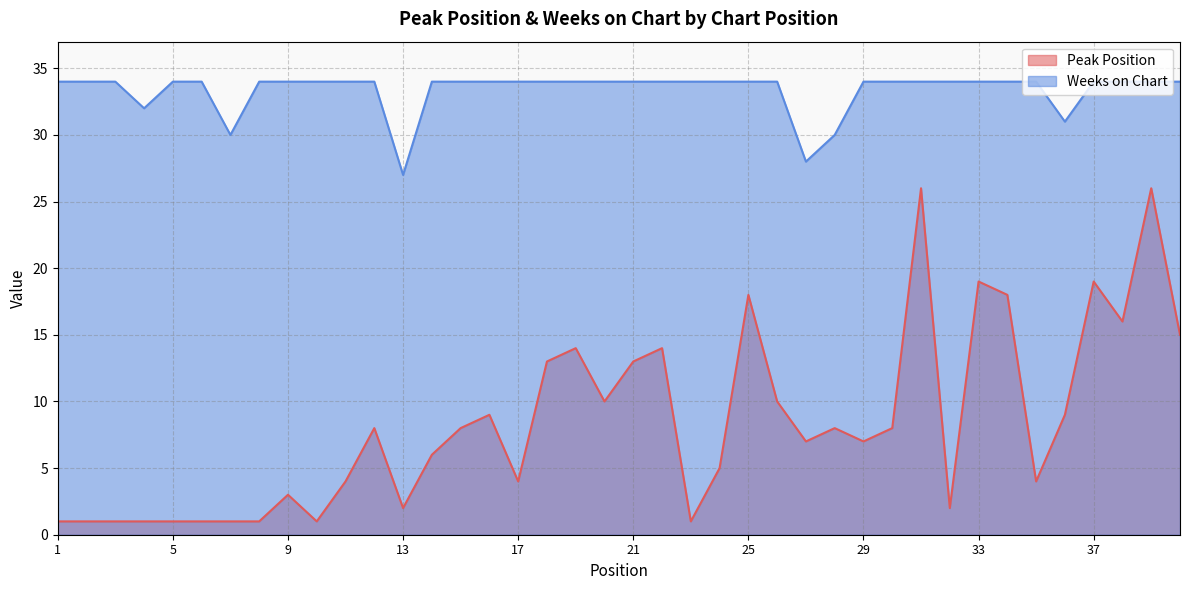

True or false: Peak Position and Weeks on Chart cross at least once.

False